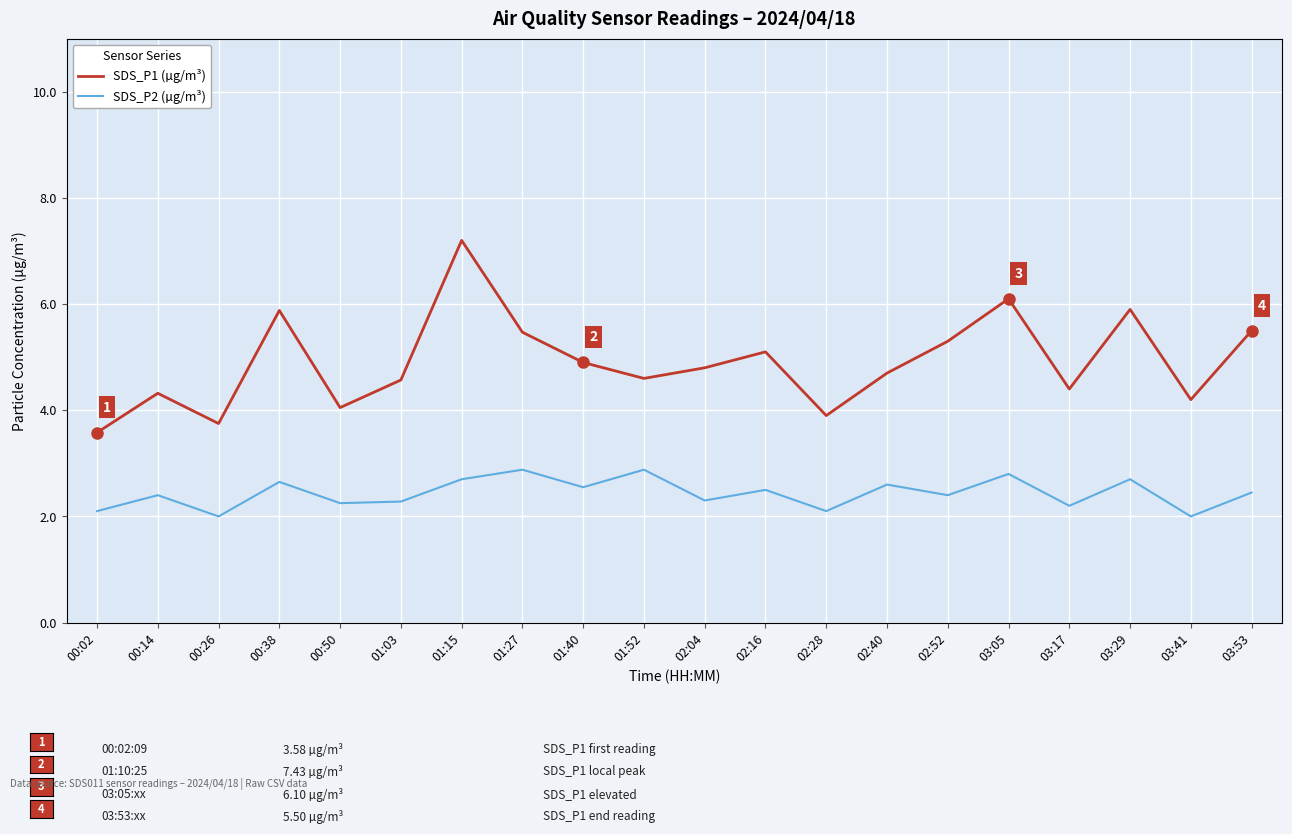

What is the difference between the SDS_P1 (µg/m³) values at 02:16 and 03:41?

0.9